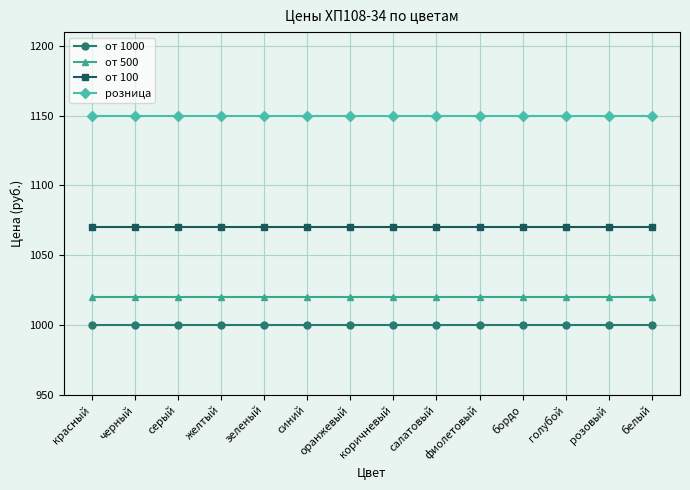

True or false: от 500 and от 100 cross at least once.

False